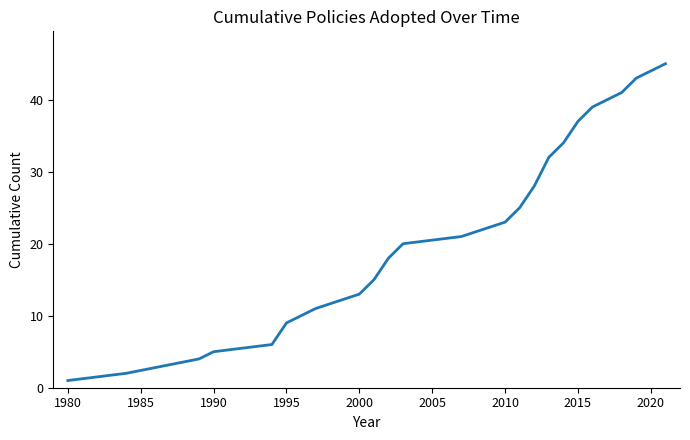

What is the greatest value displayed?

45